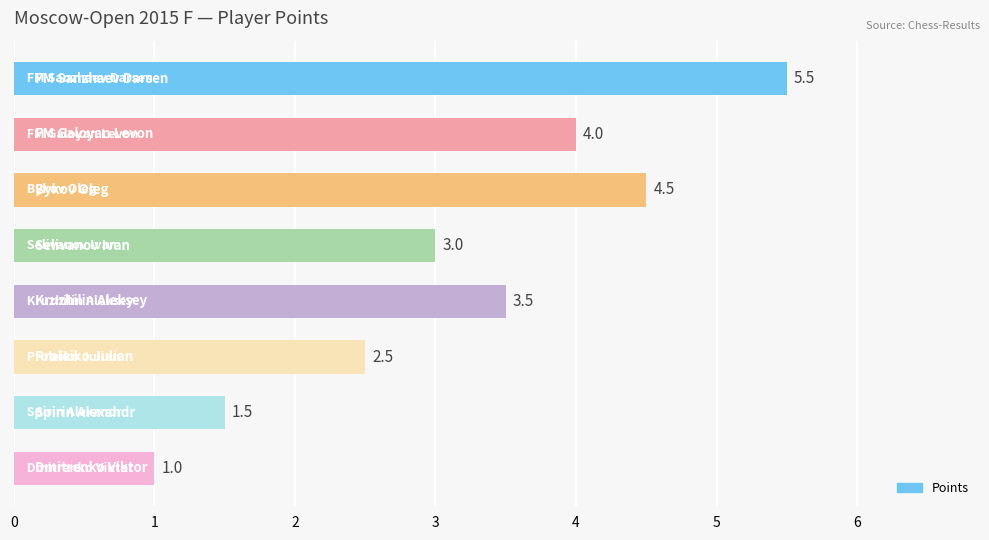

What is the value of the 1st bar from the top?

5.5